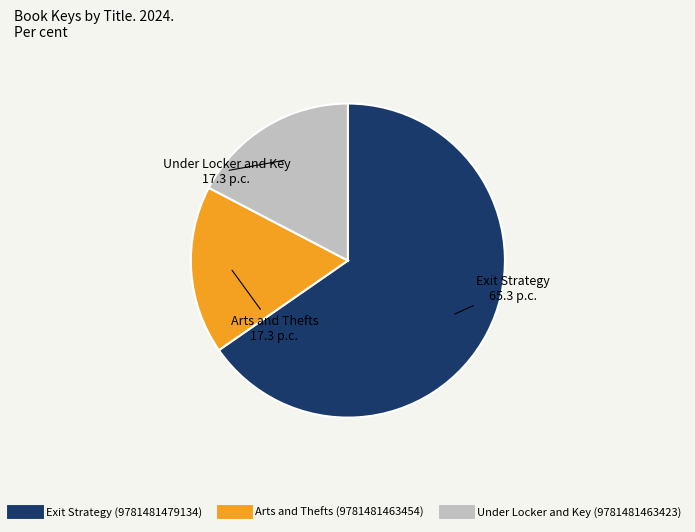

The Under Locker and Key (9781481463423) slice represents 17% of the pie. True or false?

True